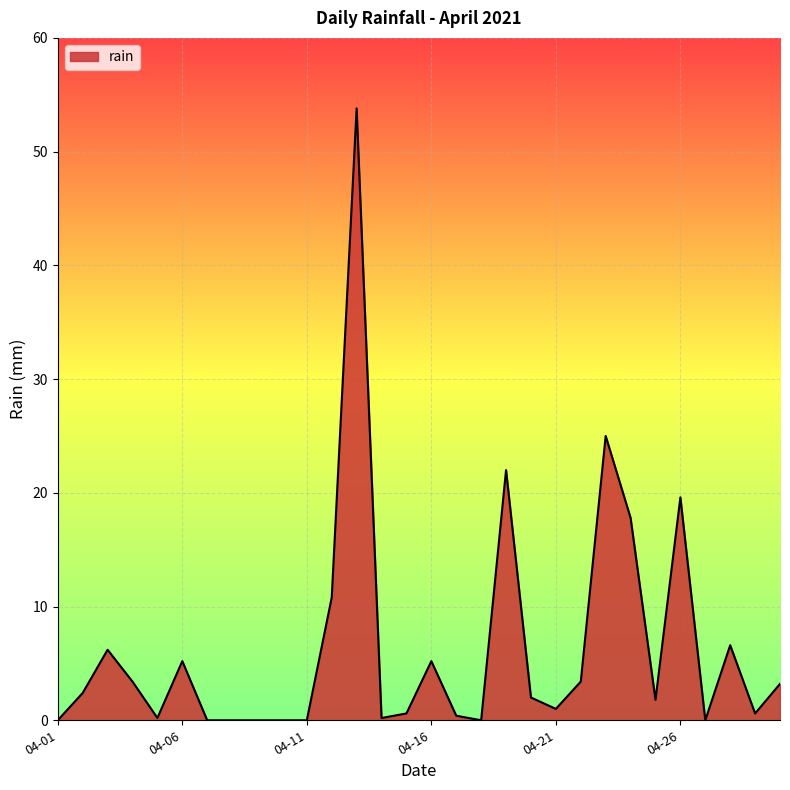

What is the sum of all values?

191.4